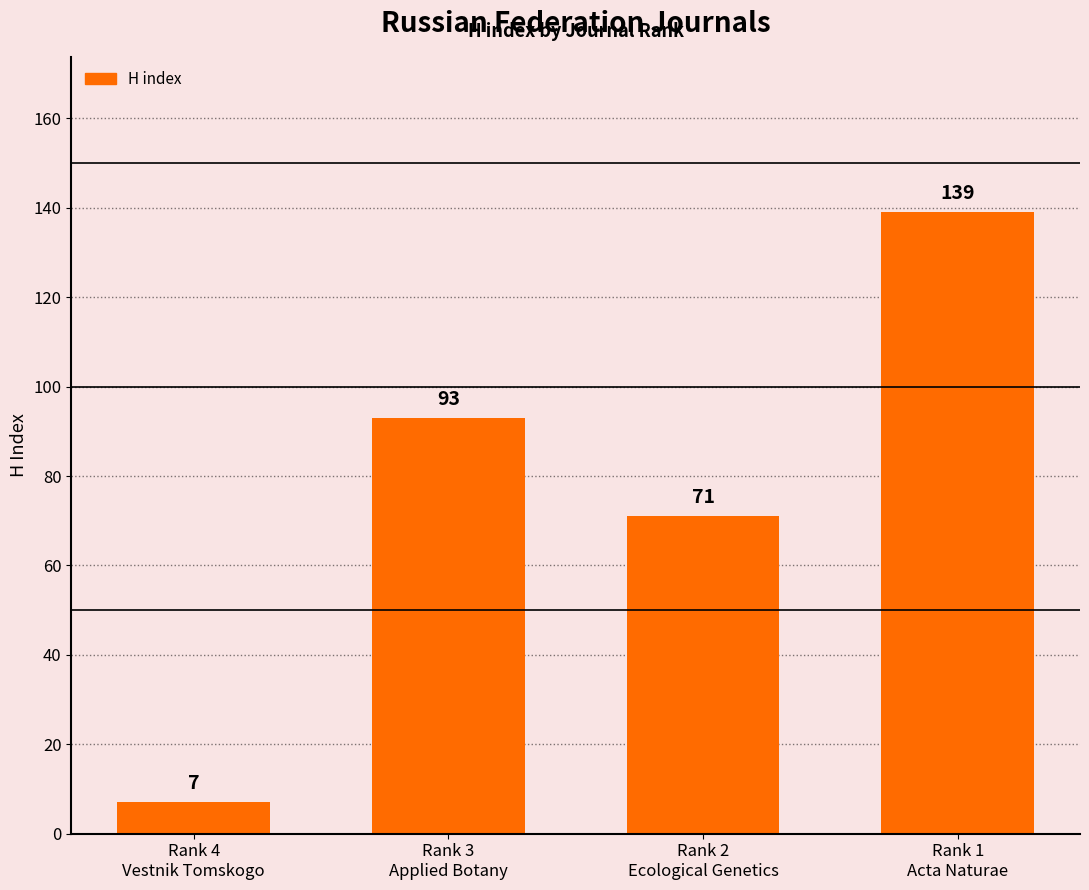

Reading right to left, extract all data points from this chart.

Rank 1
Acta Naturae=139	Rank 2
Ecological Genetics=71	Rank 3
Applied Botany=93	Rank 4
Vestnik Tomskogo=7